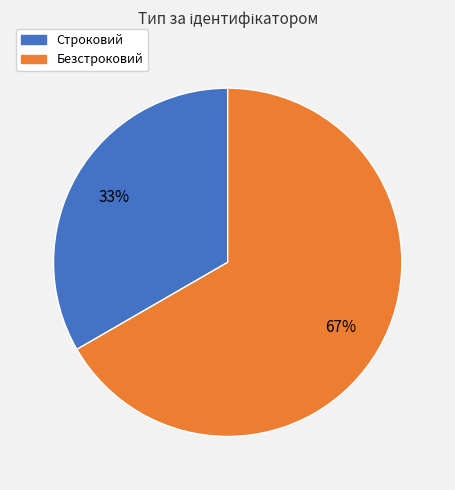

What is the majority slice?

Безстроковий